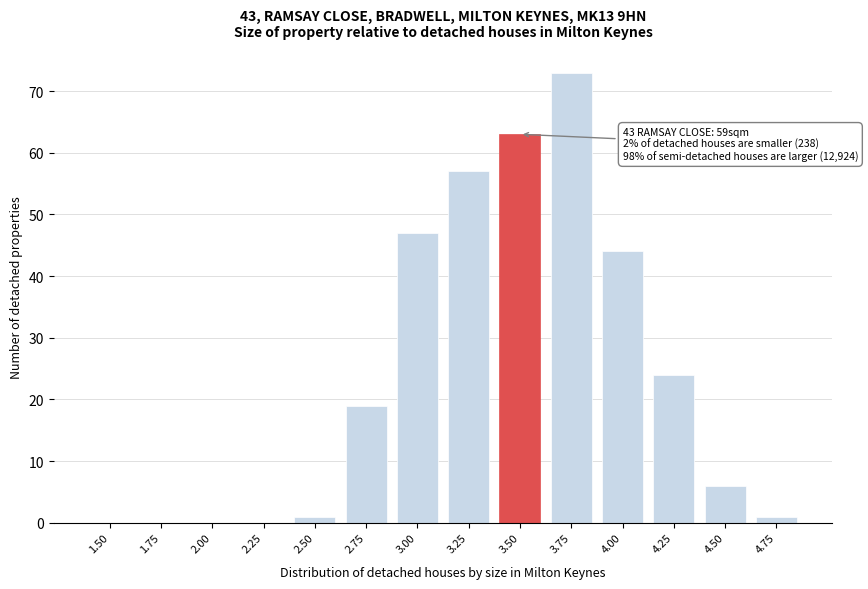

Reading right to left, what are all the values shown in this chart?

4.75=1	4.50=6	4.25=24	4.00=44	3.75=73	3.50=63	3.25=57	3.00=47	2.75=19	2.50=1	2.25=0	2.00=0	1.75=0	1.50=0